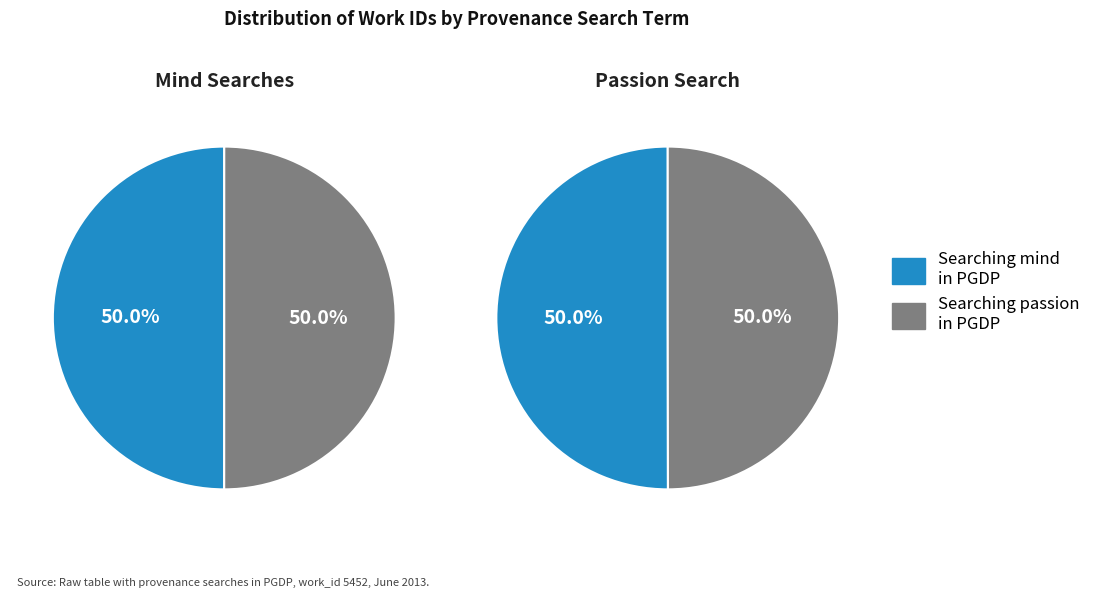

How many slices are in this pie chart?

2